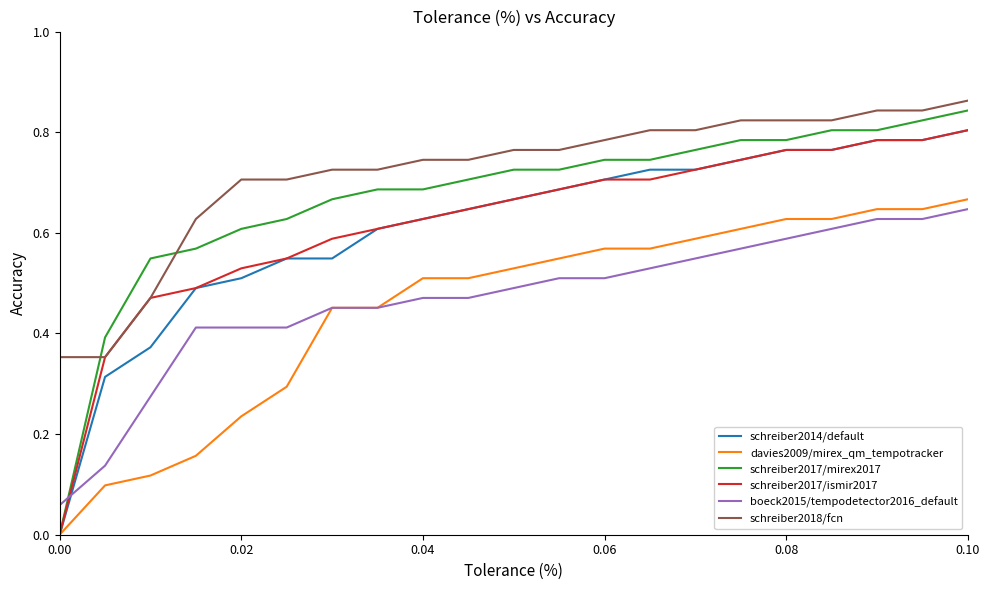

Which series has the largest range (max minus min)?

schreiber2017/mirex2017